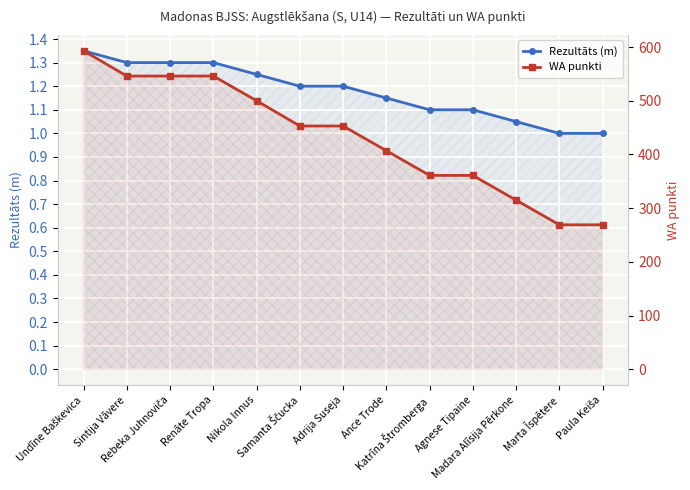

True or false: Rezultāts (m) and WA punkti cross at least once.

False